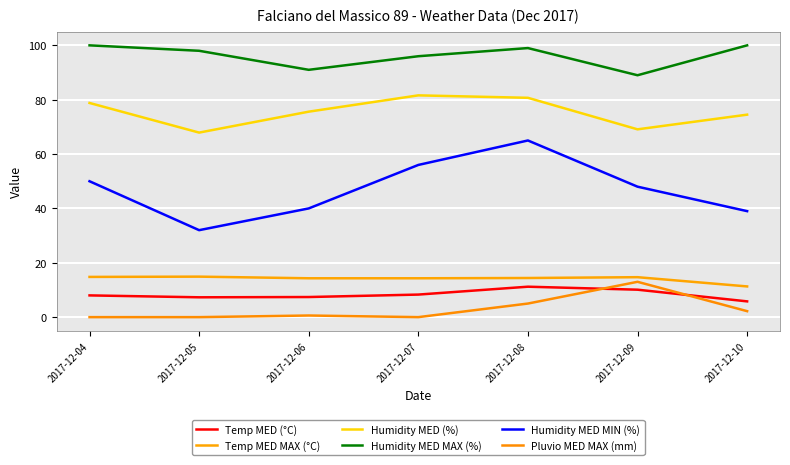

What are all the series names shown in the legend?

Temp MED (°C), Temp MED MAX (°C), Humidity MED (%), Humidity MED MAX (%), Humidity MED MIN (%), Pluvio MED MAX (mm)